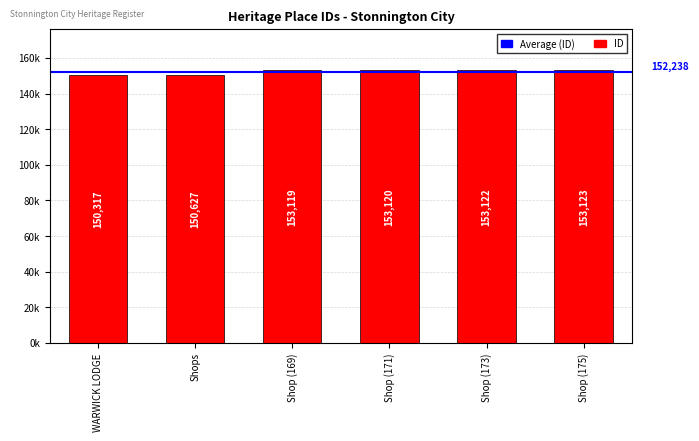

What is the average value?

152238